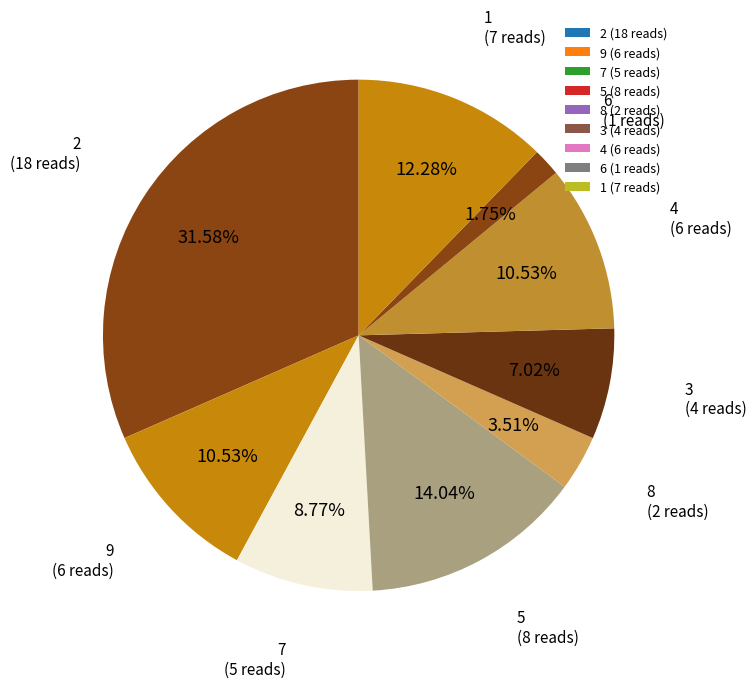

Count the number of slices in the pie.

9